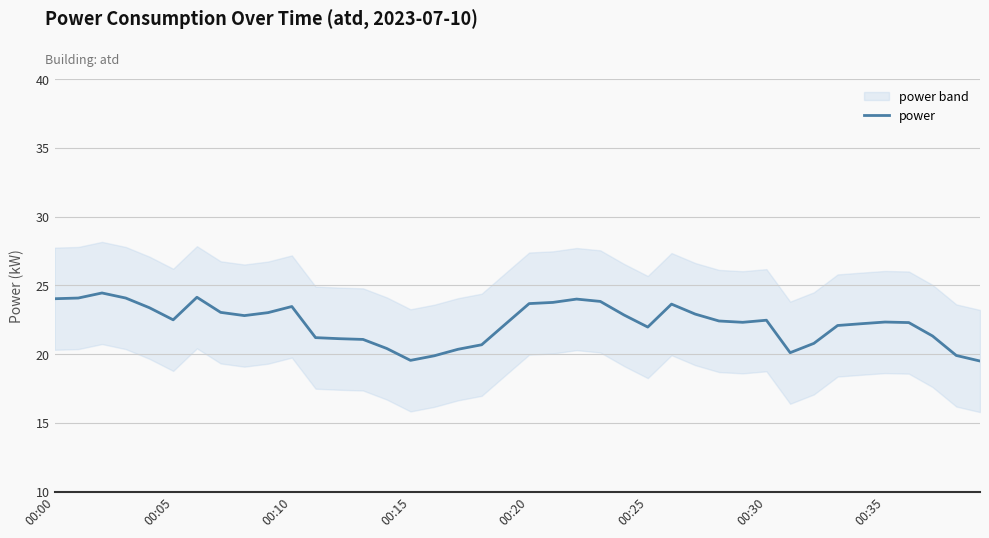

True or false: power has a value of 39.2 at 00:00.

False